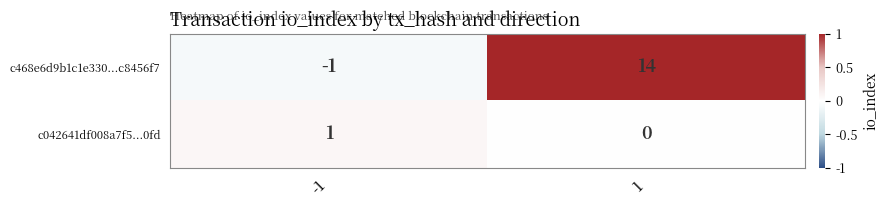

What is the difference between the maximum and minimum values in the c468e6d9b1c1e330...c8456f7 series?

15